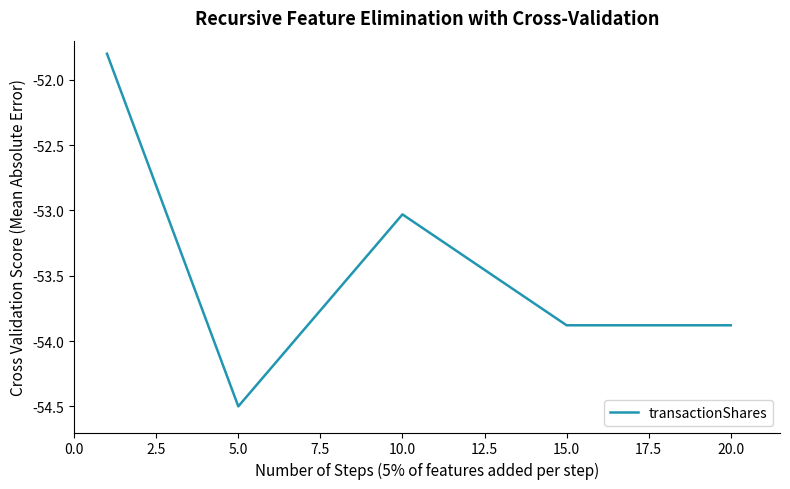

What is the smallest value displayed?

-54.5